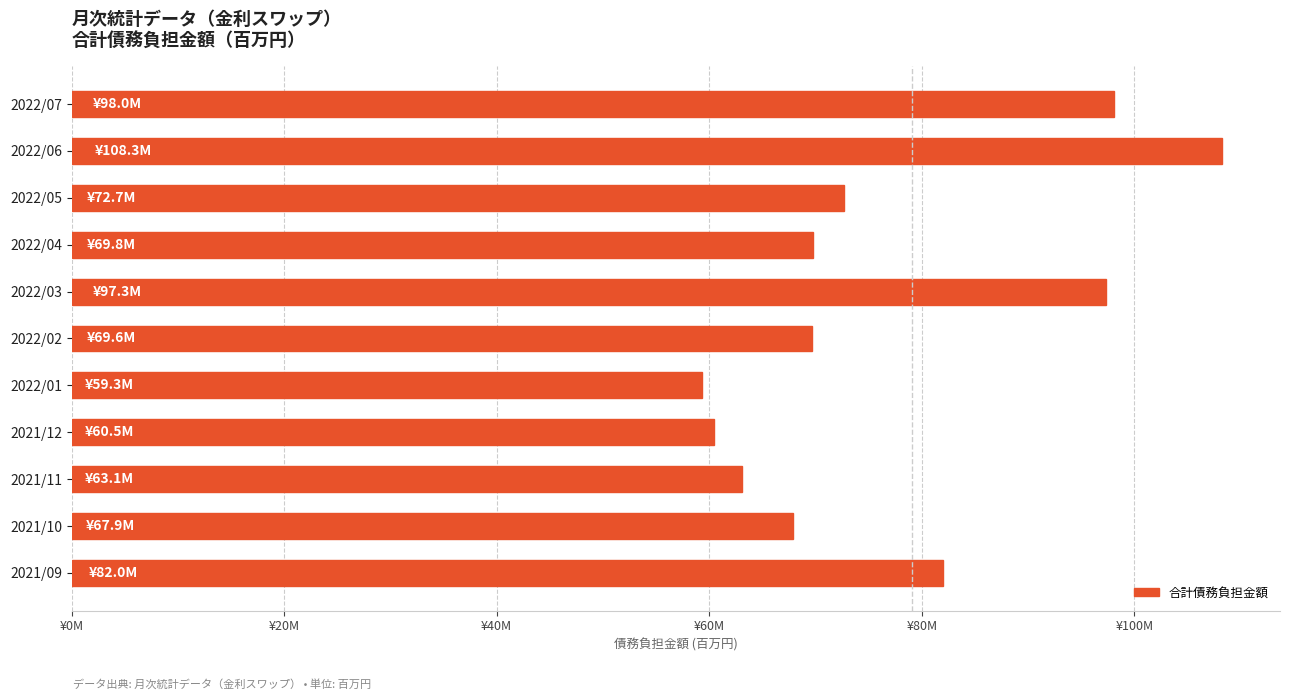

Where is the data nearest to the value 83?

2021/09